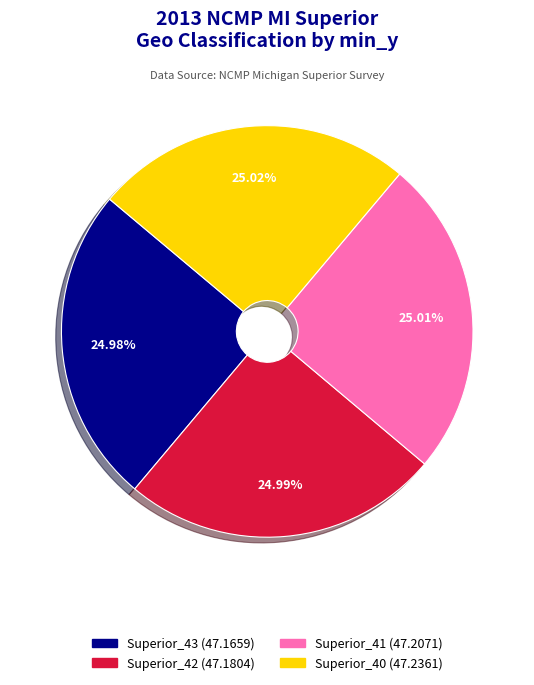

How many slices are in this pie chart?

4